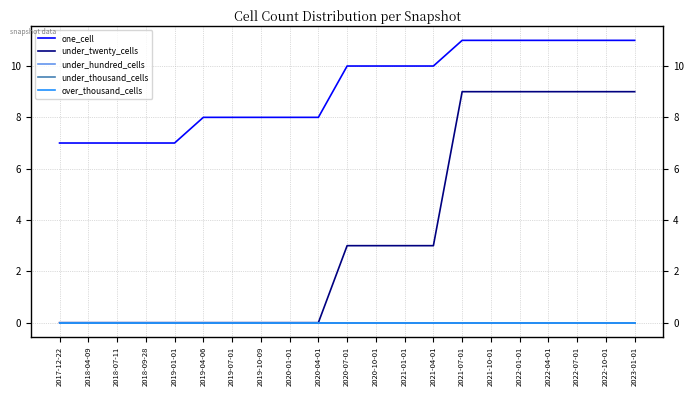

Does the chart have visible grid lines?

Yes